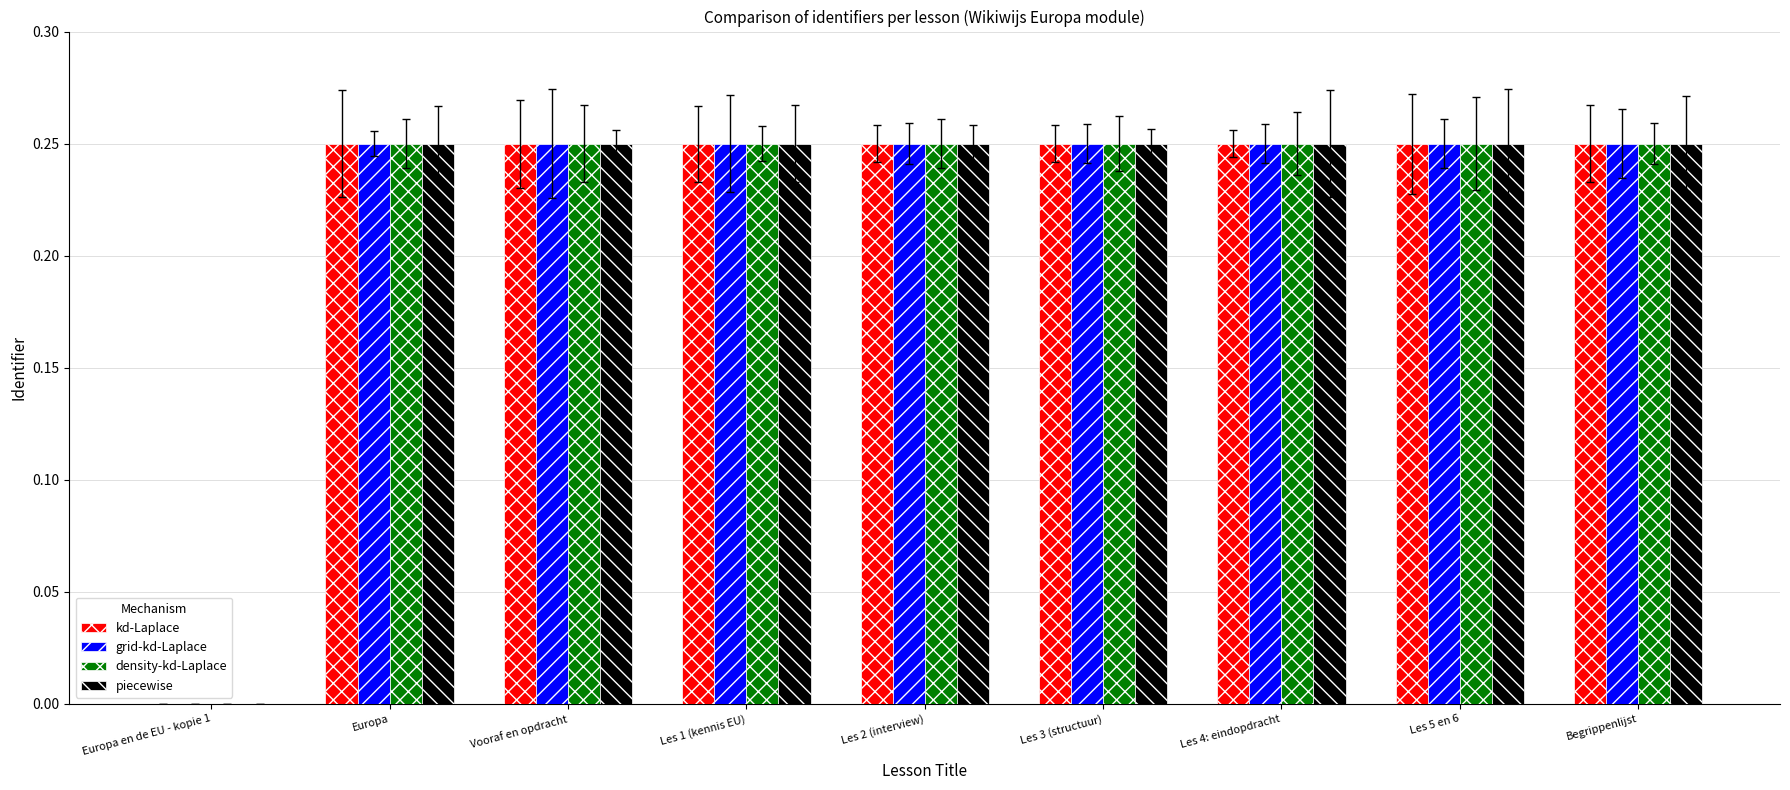

What is the total value across all series at Les 3 (structuur)?

1.0